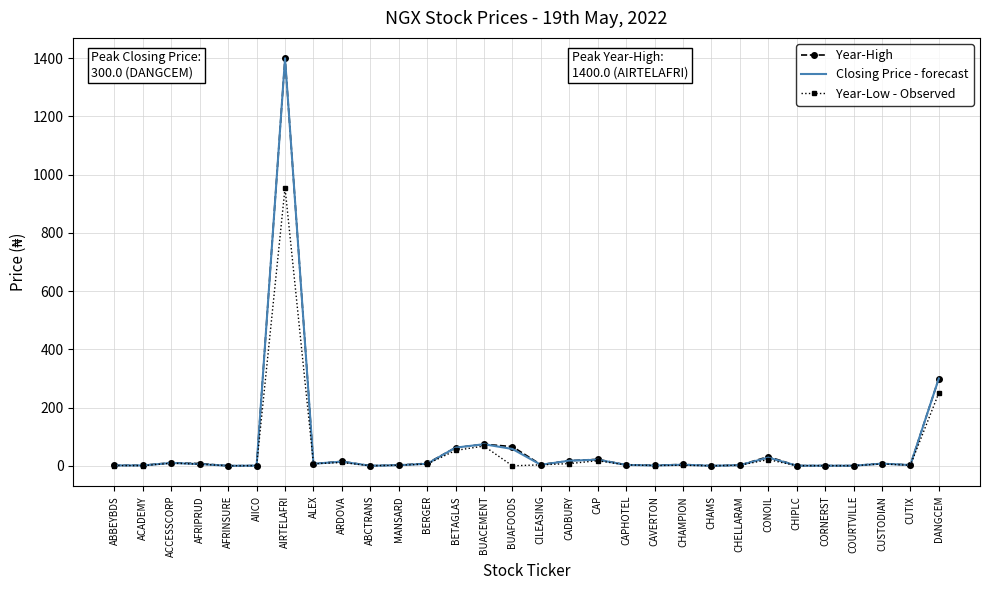

True or false: Year-High has a value of 74.2 at BUACEMENT.

True